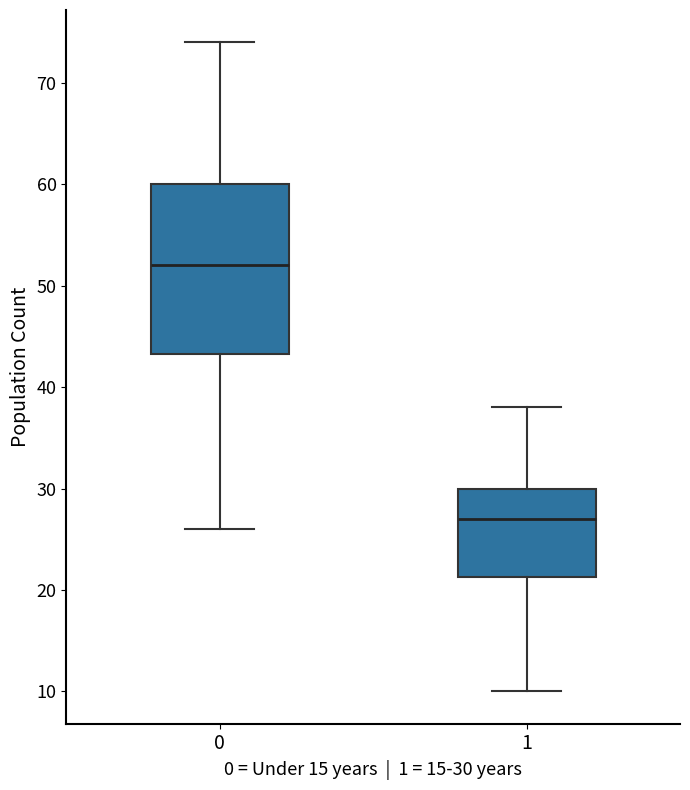

Which box's median line is the highest?

0